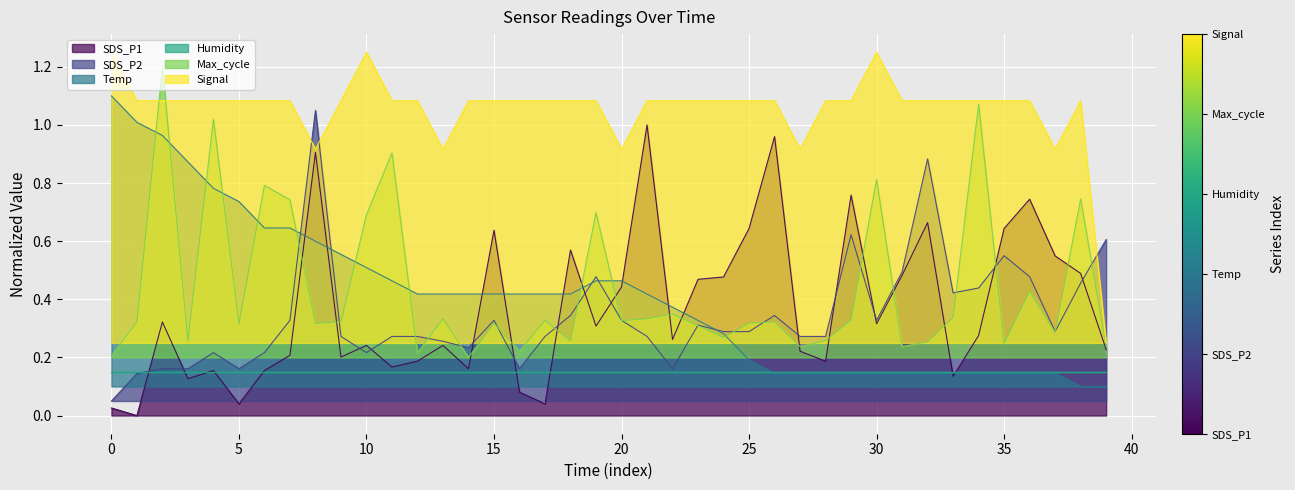

In Signal, how many points are lower than both neighbors (excluding endpoints)?

5